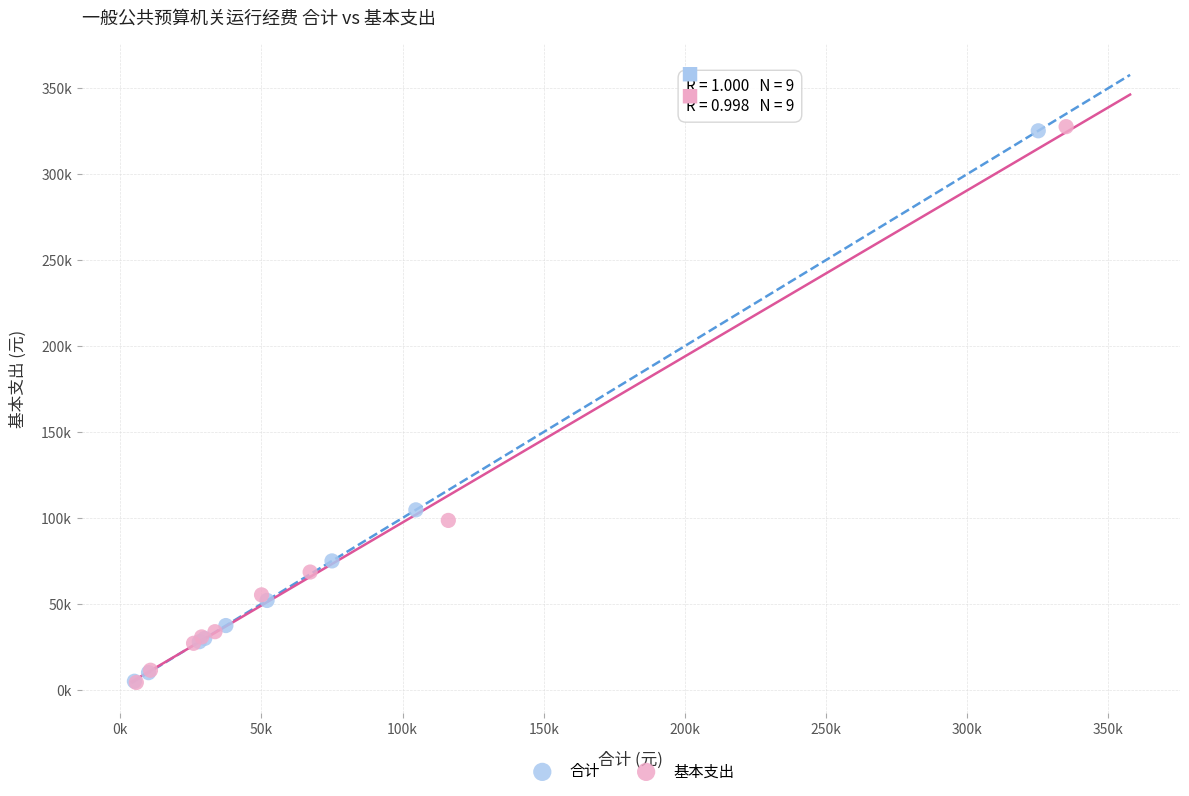

What are all the series names shown in the legend?

合计, 基本支出